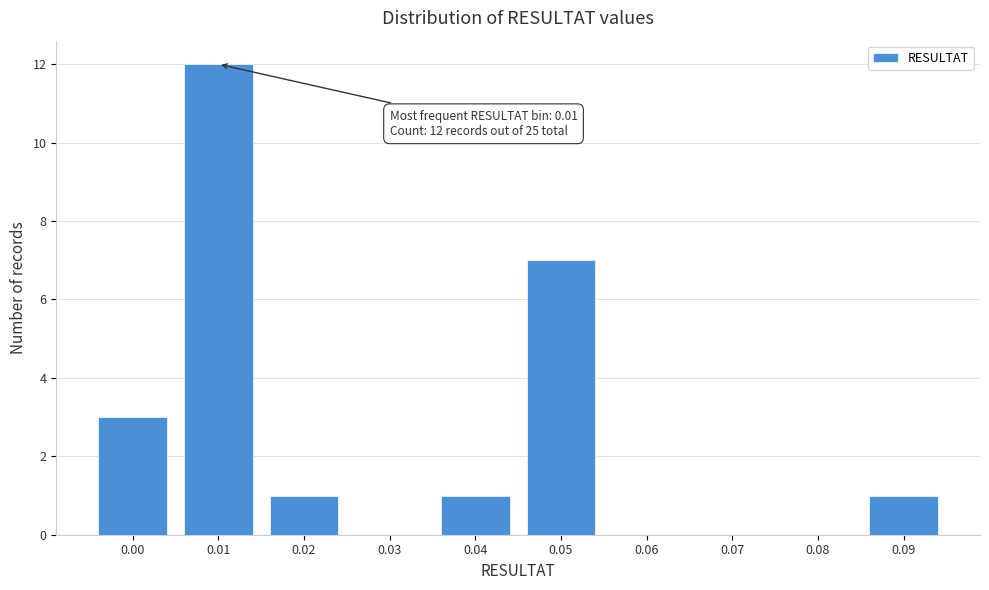

Reading left to right, transcribe all the data shown in this chart.

0.00=3	0.01=12	0.02=1	0.03=0	0.04=1	0.05=7	0.06=0	0.07=0	0.08=0	0.09=1